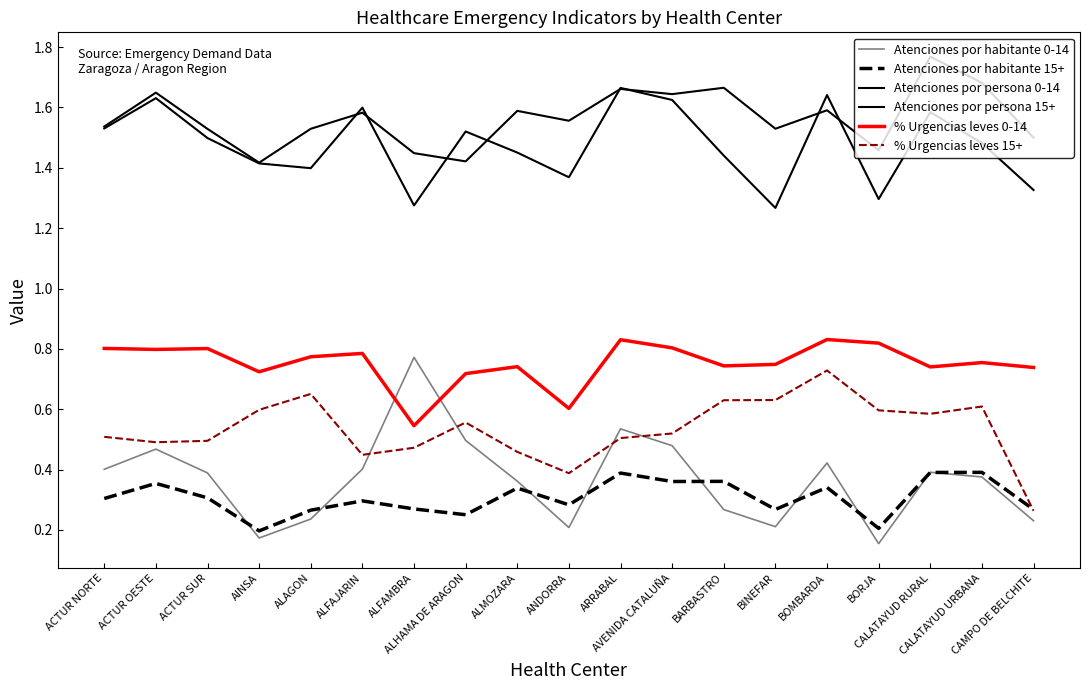

What is the label of the 10th point from the right?

ANDORRA